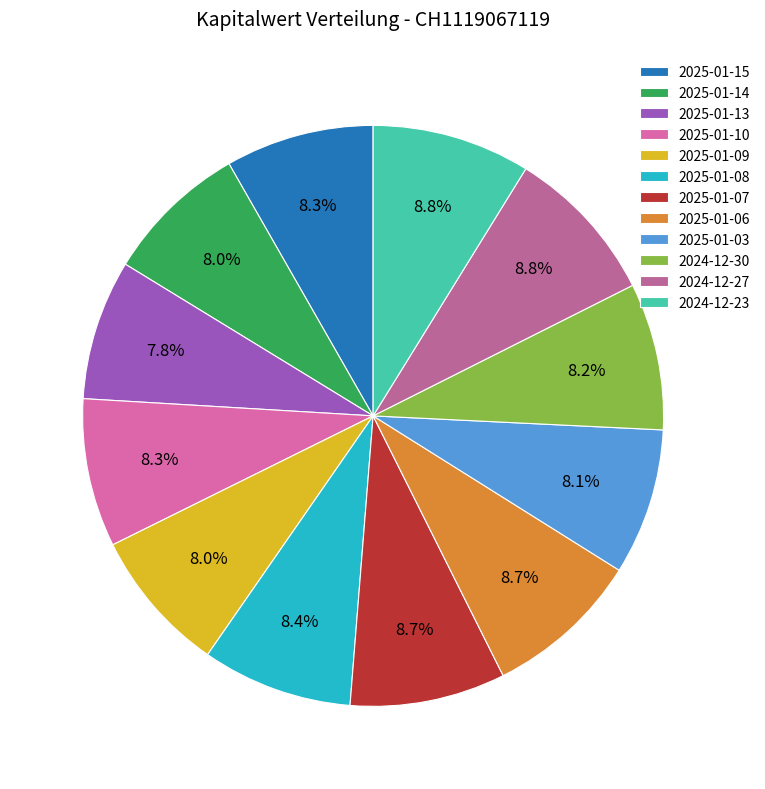

Is it true that 2025-01-03 is 8% of the pie?

True